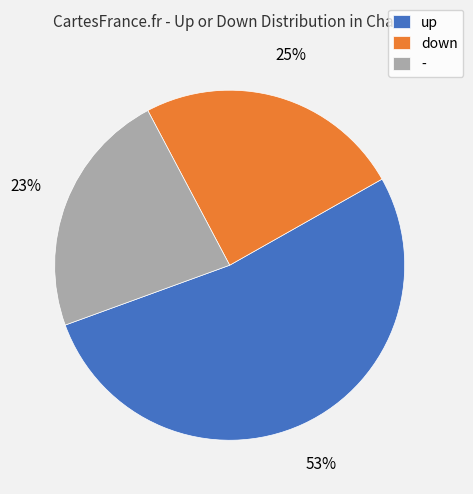

Rank the categories by value from lowest to highest.

-, down, up